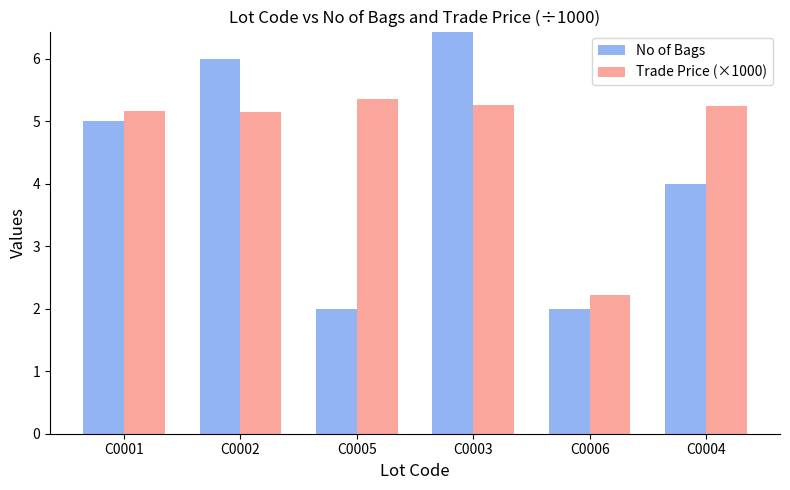

Count the No of Bags values in the range 2 to 6.

5